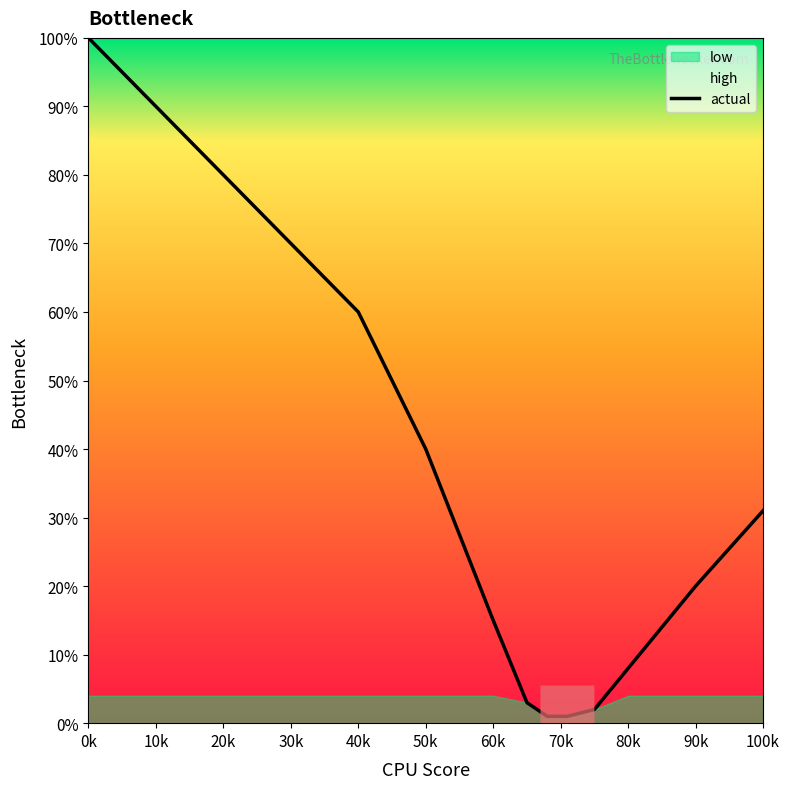

How many categories are shown in the chart?

14